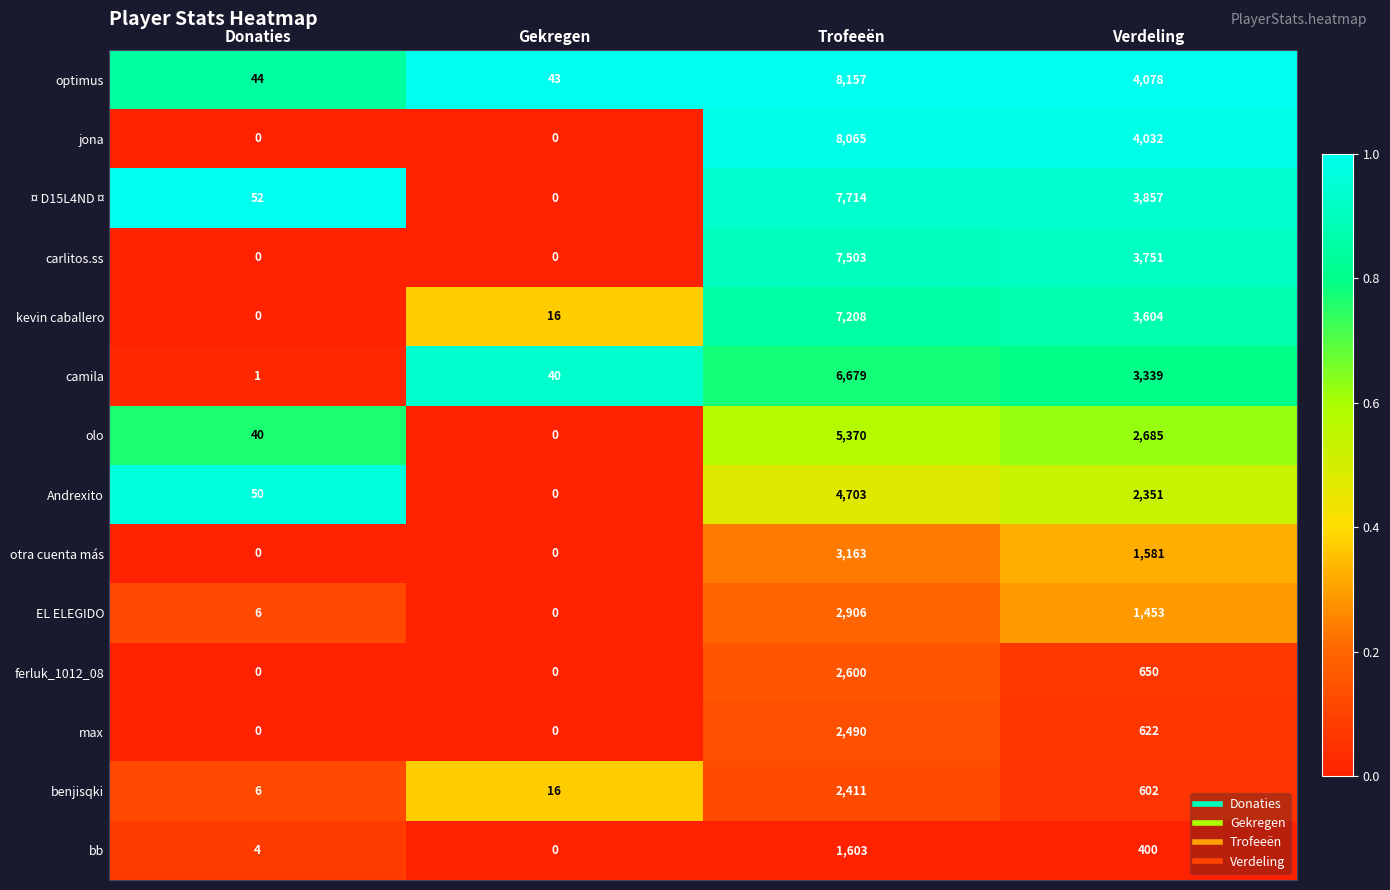

How many values in ¤ D15L4ND ¤ are above zero?

3